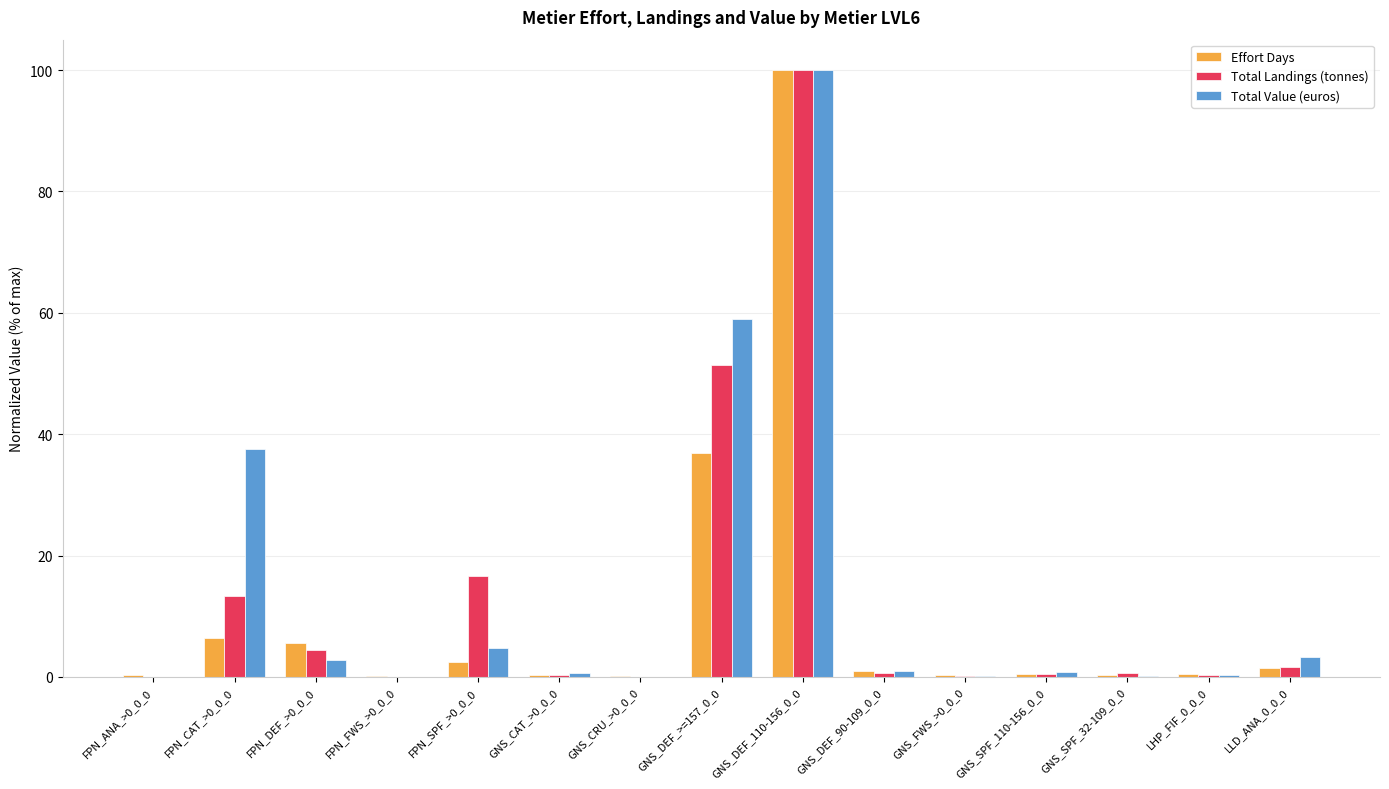

Between FPN_CAT_>0_0_0 and GNS_SPF_110-156_0_0, which series saw the biggest shift?

Total Value (euros)